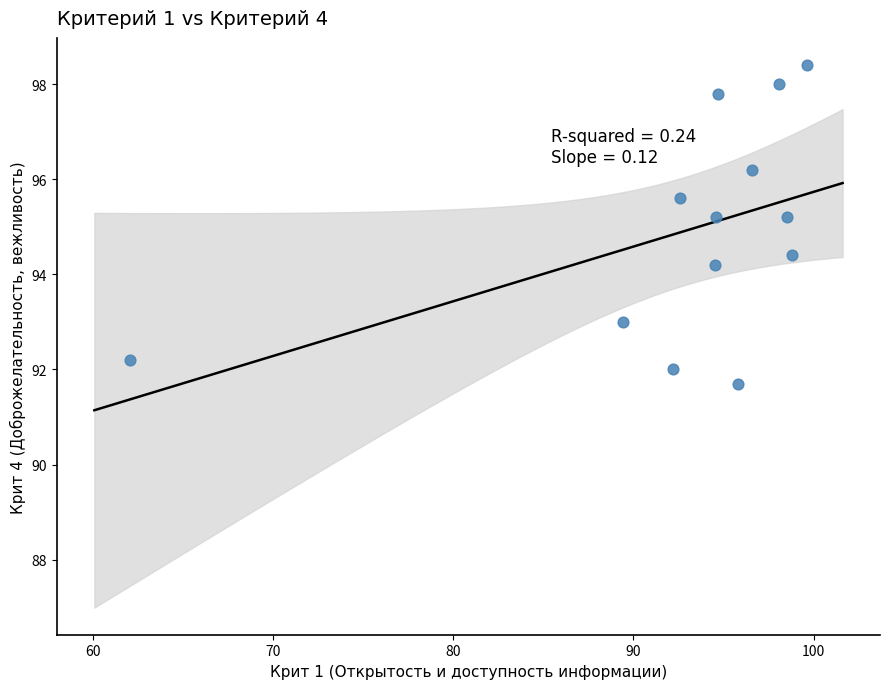

What is the range of X values (max minus min)?

37.5